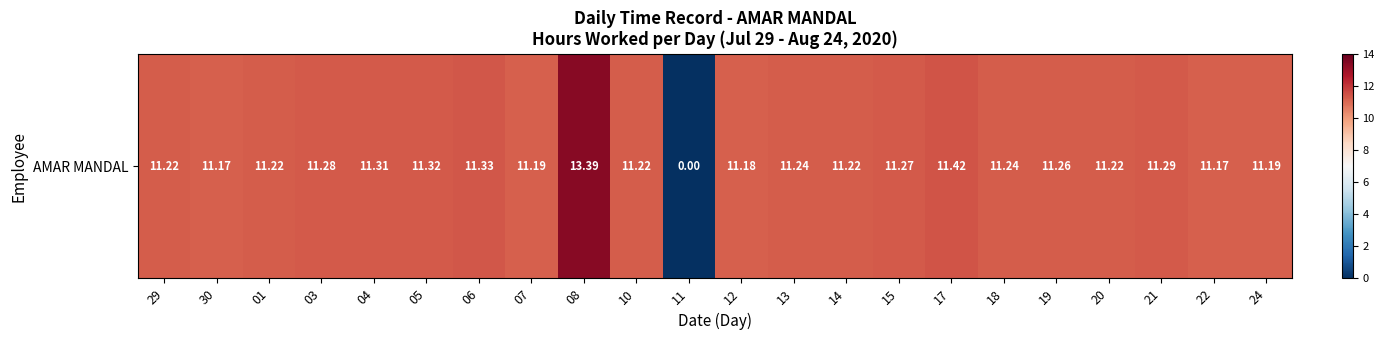

Which category has the highest value across all series?

08